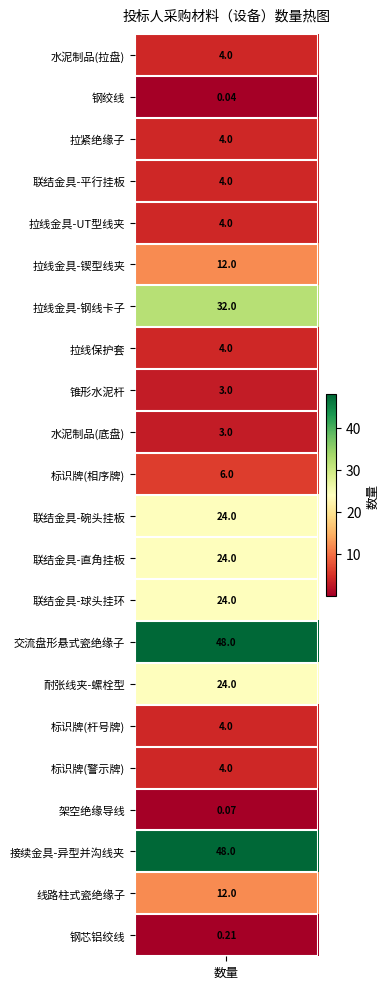

Reading right to left, transcribe all the data shown in this chart.

0.2	12.0	48.0	0.1	4.0	4.0	24.0	48.0	24.0	24.0	24.0	6.0	3.0	3.0	4.0	32.0	12.0	4.0	4.0	4.0	0.0	4.0